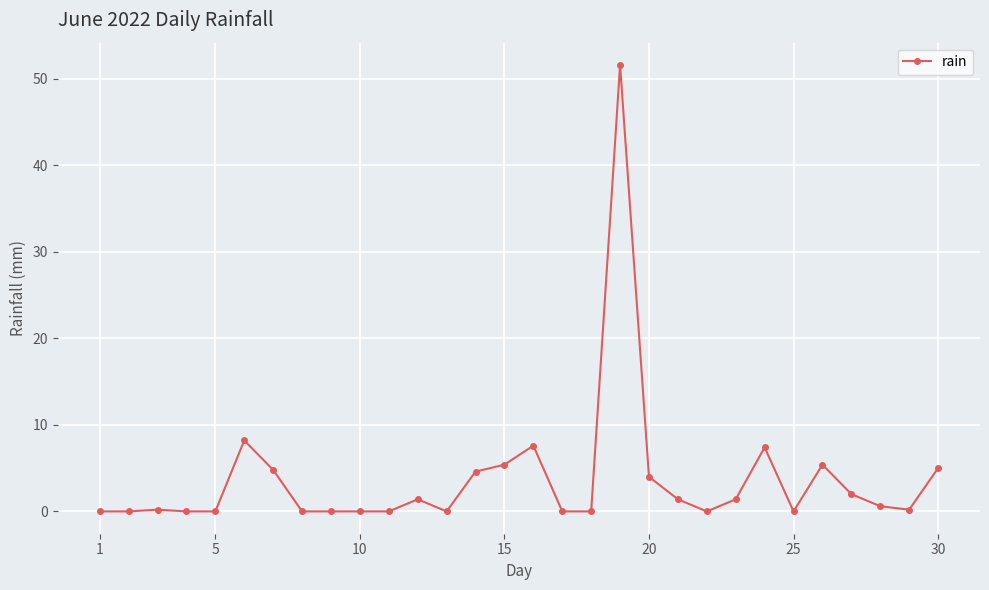

Is this an area chart (filled region under the line)?

No